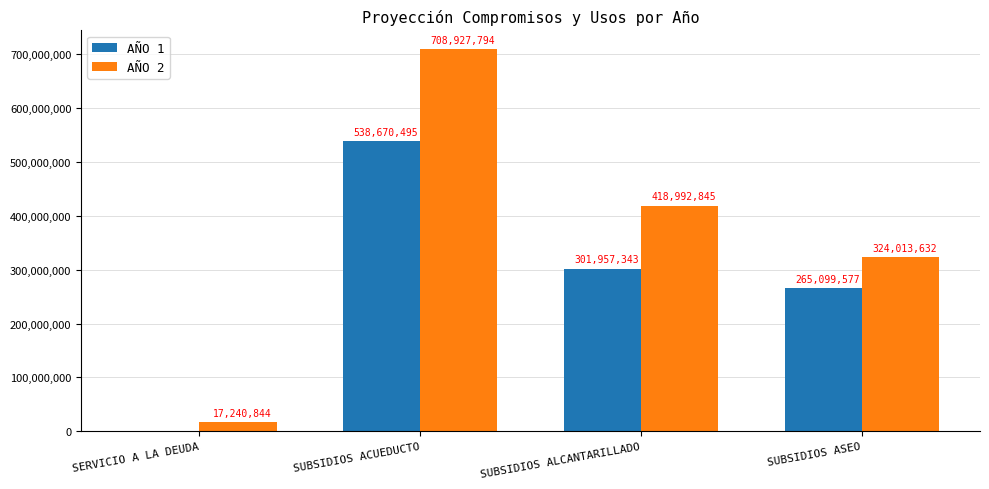

Which series has the largest range (max minus min)?

AÑO 2